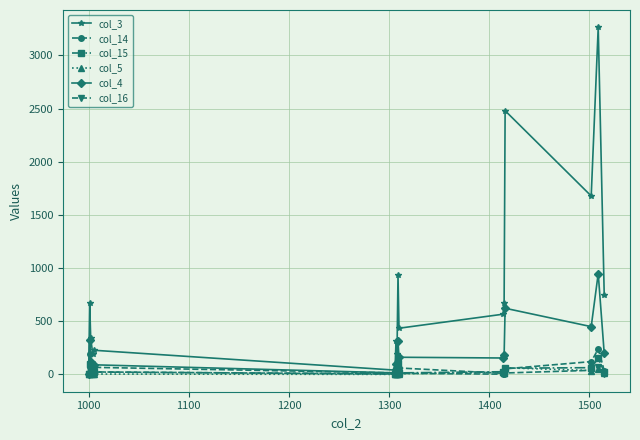

How many lines are shown in the chart?

6